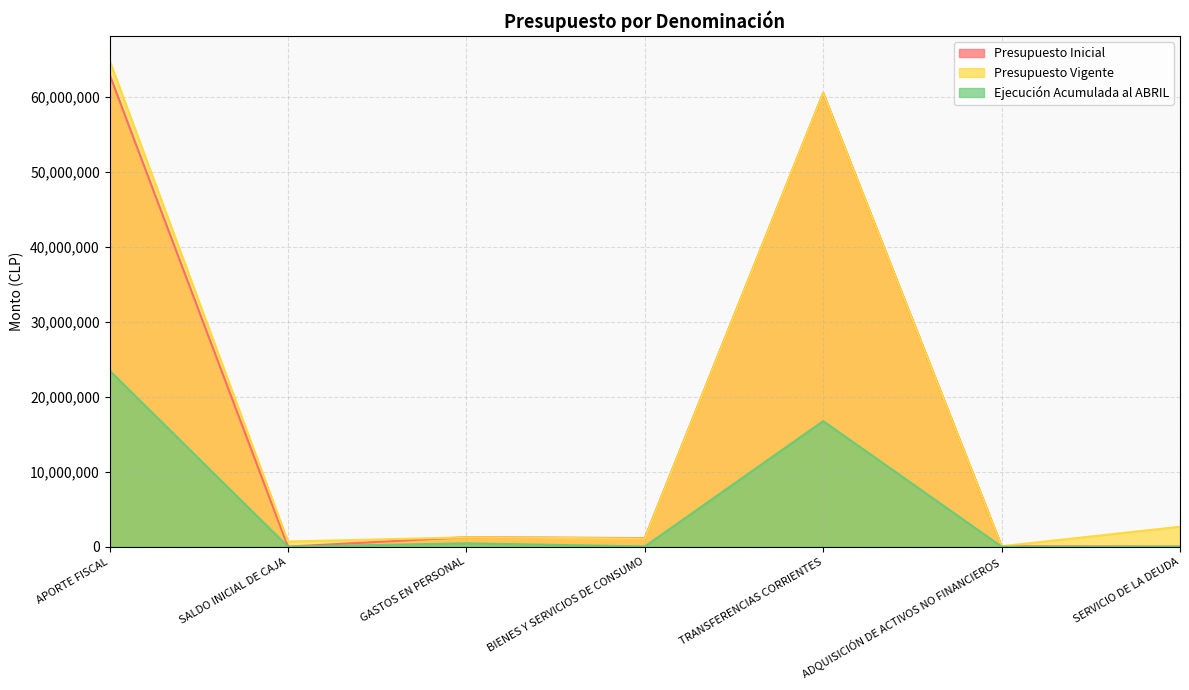

True or false: Ejecución Acumulada al ABRIL and Presupuesto Inicial cross at least once.

False